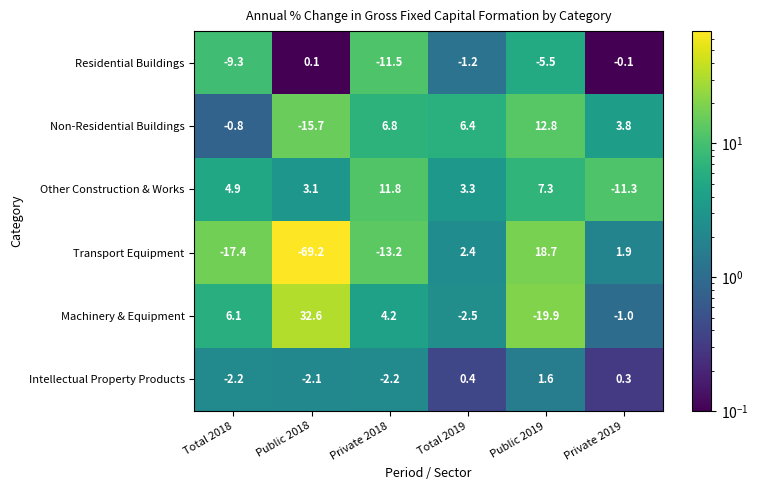

Which category has the highest value across all series?

Public 2018